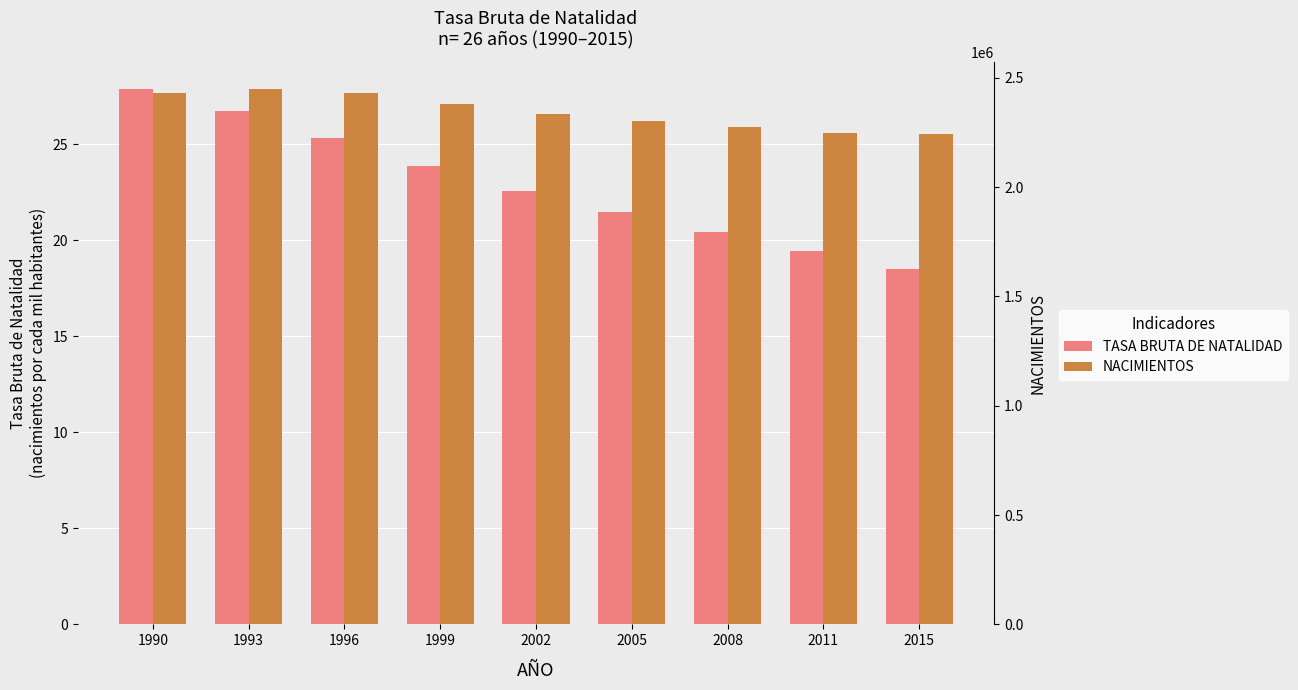

At how many categories does at least one series exceed 2040584?

9